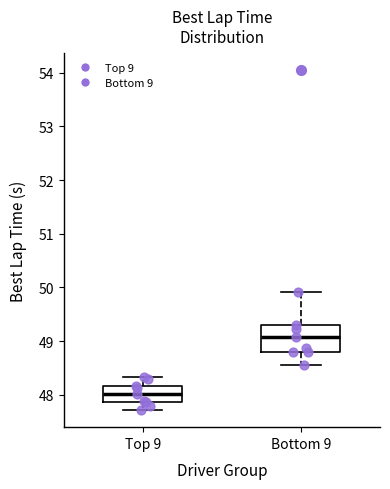

Which box is the tallest, from its lower edge to its upper edge?

Bottom 9